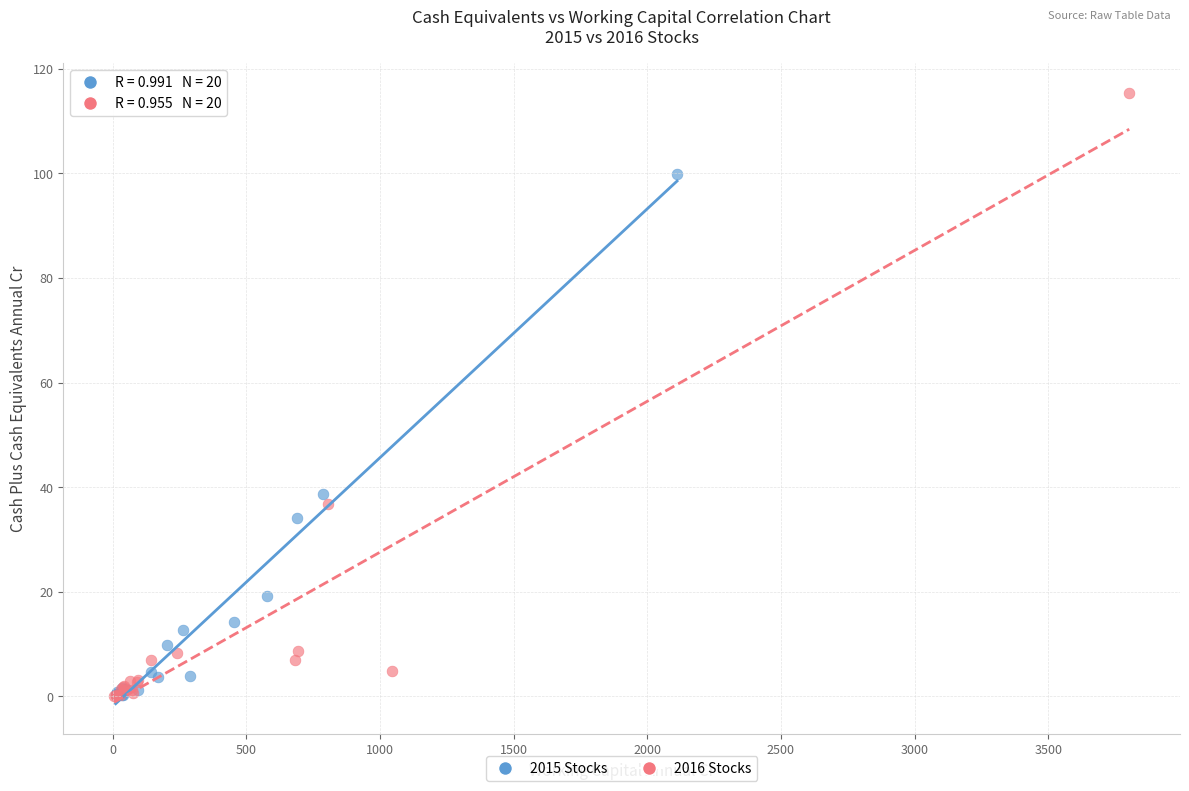

Which series has the largest Y range (max minus min)?

2016 Stocks